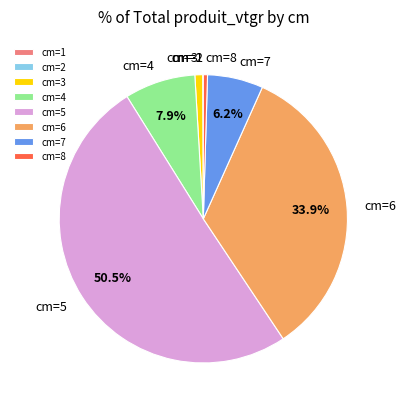

Which slice represents more than half of the pie?

cm=5